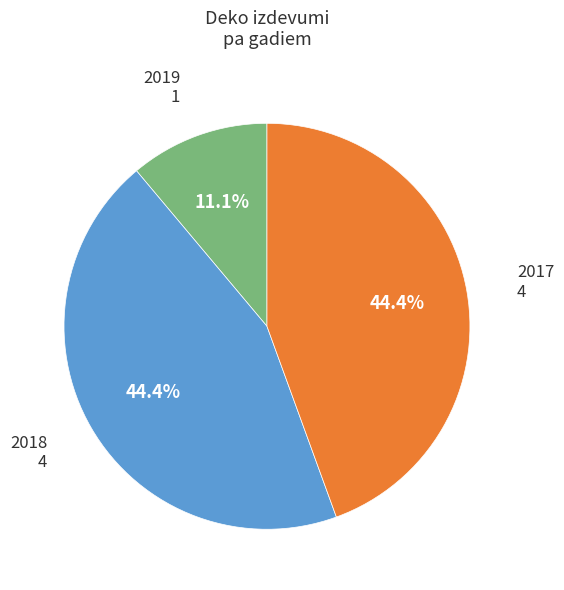

Does any single category account for the majority?

No